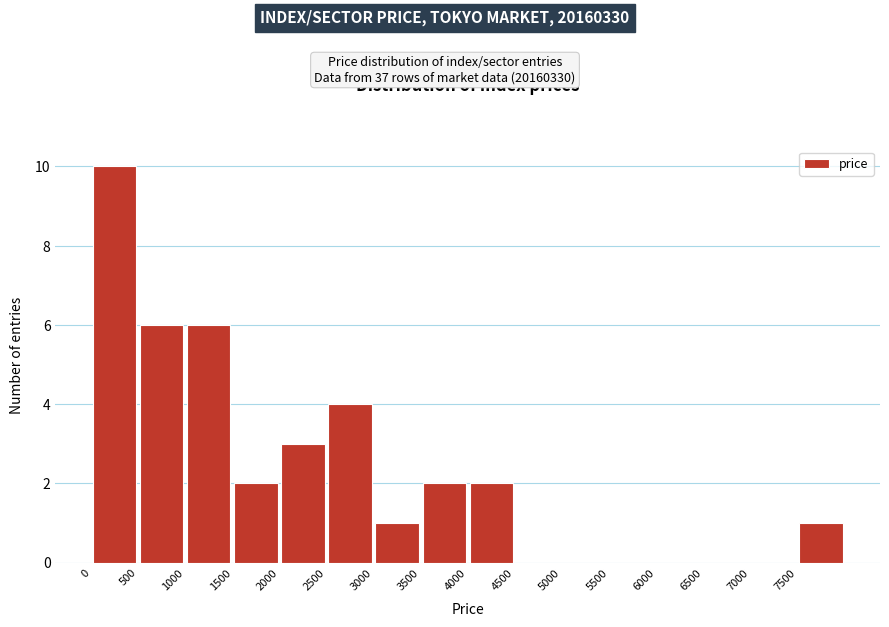

Reading left to right, list every bar in this chart as the range it spans on the x-axis followed by its height. The values are not printed on the chart, so give them approximately, as read against the axis.

0 to 500: 10
500 to 1000: 6
1000 to 1500: 6
1500 to 2000: 2
2000 to 2500: 3
2500 to 3000: 4
3000 to 3500: 1
3500 to 4000: 2
4000 to 4500: 2
4500 to 5000: 0
5000 to 5500: 0
5500 to 6000: 0
6000 to 6500: 0
6500 to 7000: 0
7000 to 7500: 0
7500 to 8000: 1